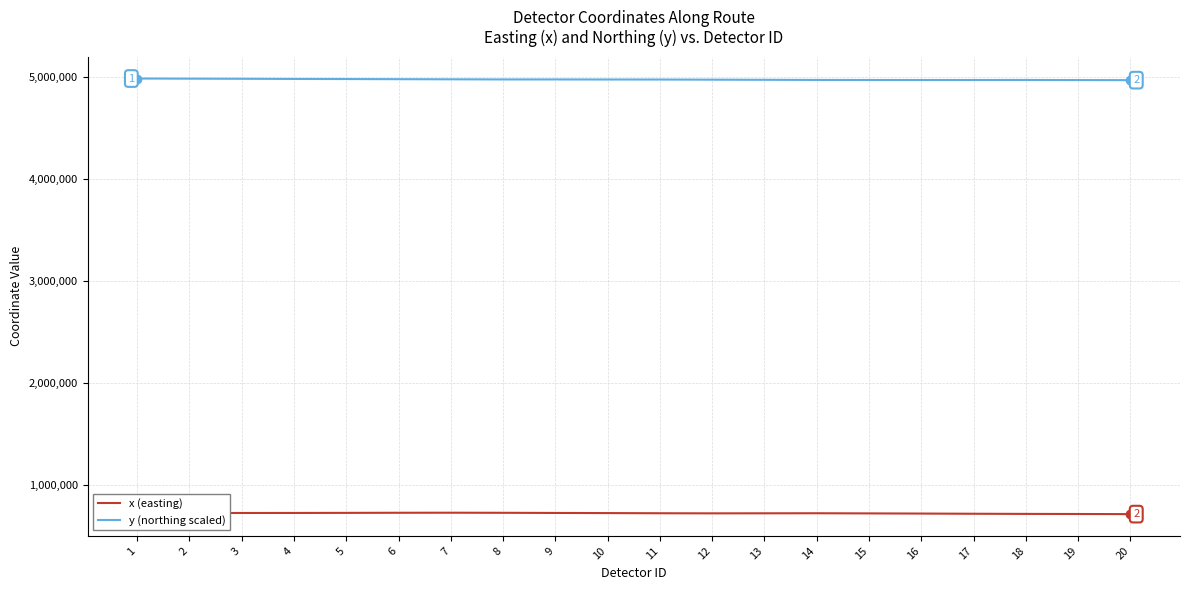

Rank the series by their average value, from highest to lowest.

y (northing scaled), x (easting)